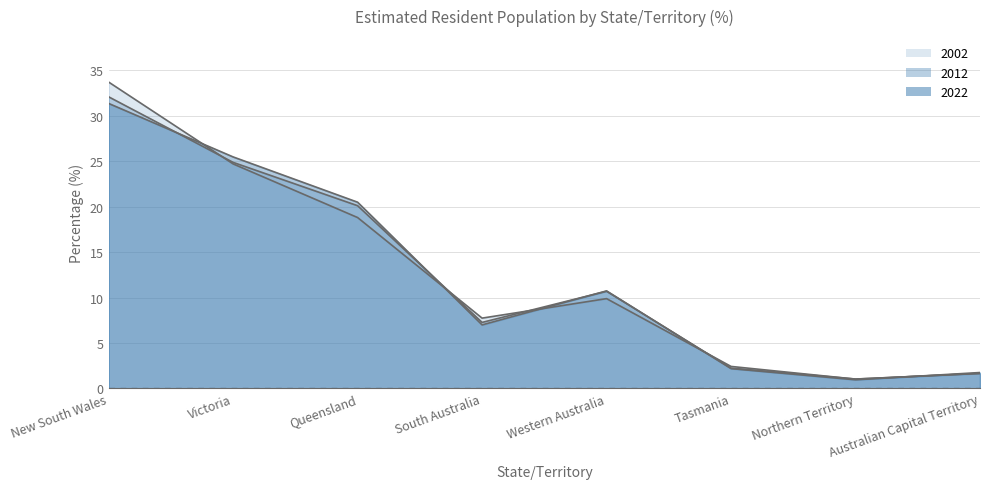

What is the sum of the 2022 values at Western Australia and Australian Capital Territory?

12.5